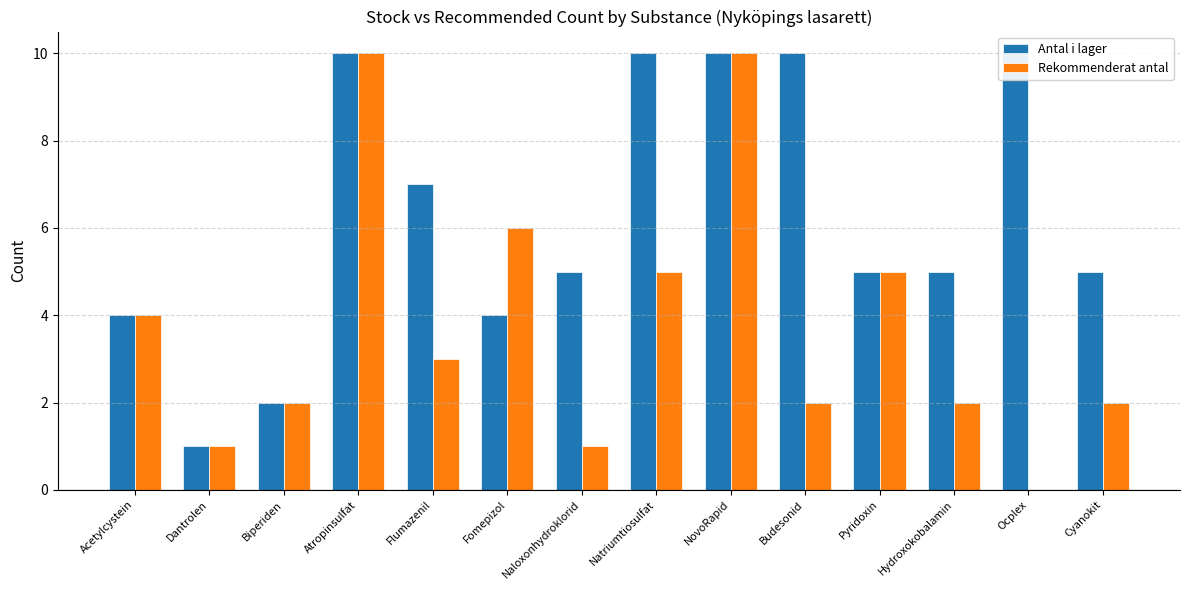

Reading right to left, extract all data points from this chart.

Antal i lager: Cyanokit=5	Ocplex=10	Hydroxokobalamin=5	Pyridoxin=5	Budesonid=10	NovoRapid=10	Natriumtiosulfat=10	Naloxonhydroklorid=5	Fomepizol=4	Flumazenil=7	Atropinsulfat=10	Biperiden=2	Dantrolen=1	Acetylcystein=4
Rekommenderat antal: Cyanokit=2	Ocplex=0	Hydroxokobalamin=2	Pyridoxin=5	Budesonid=2	NovoRapid=10	Natriumtiosulfat=5	Naloxonhydroklorid=1	Fomepizol=6	Flumazenil=3	Atropinsulfat=10	Biperiden=2	Dantrolen=1	Acetylcystein=4